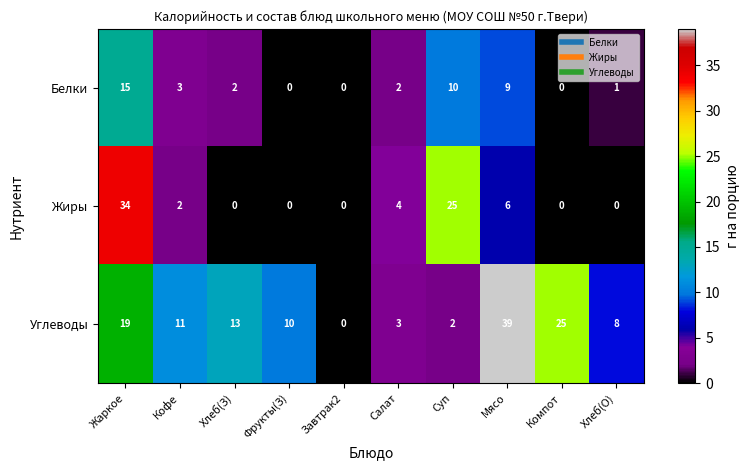

What is the total value across all series at Хлеб(О)?

9